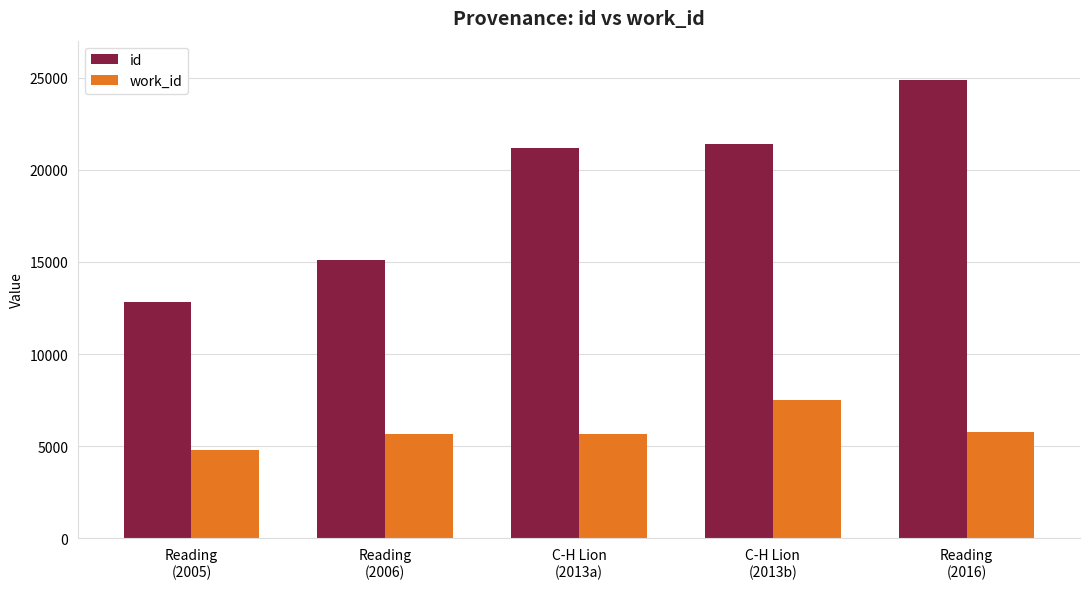

Is the value of id at Reading
(2005) greater than the value of work_id at C-H Lion
(2013b)?

Yes